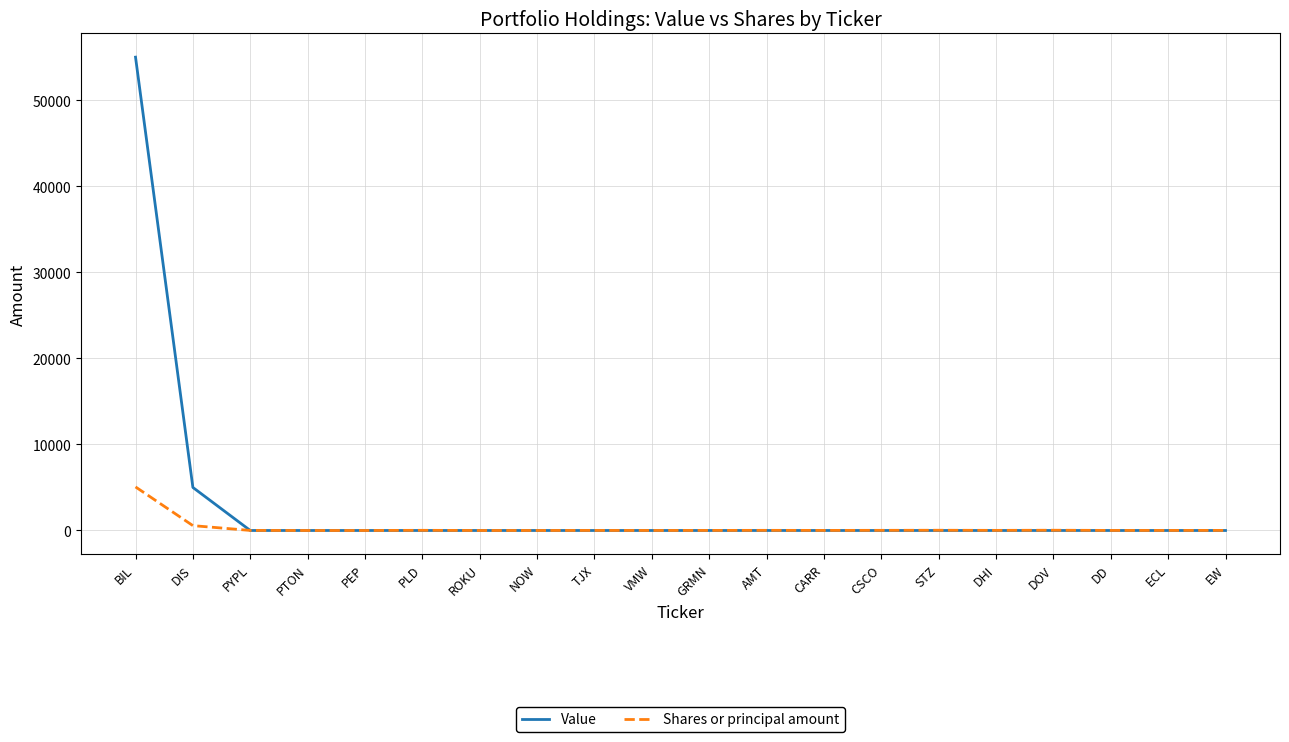

Rank the series by their maximum value, from lowest to highest.

Shares or principal amount, Value